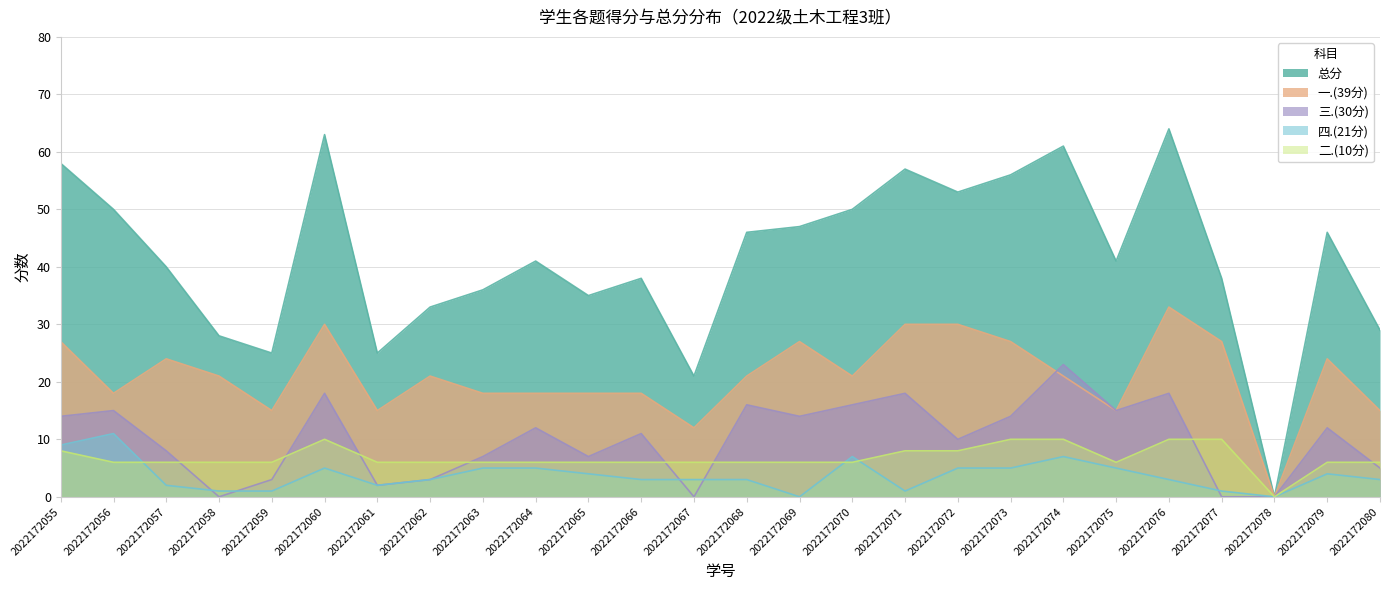

What is the approximate value of 四.(21分) at 2022172057?

2